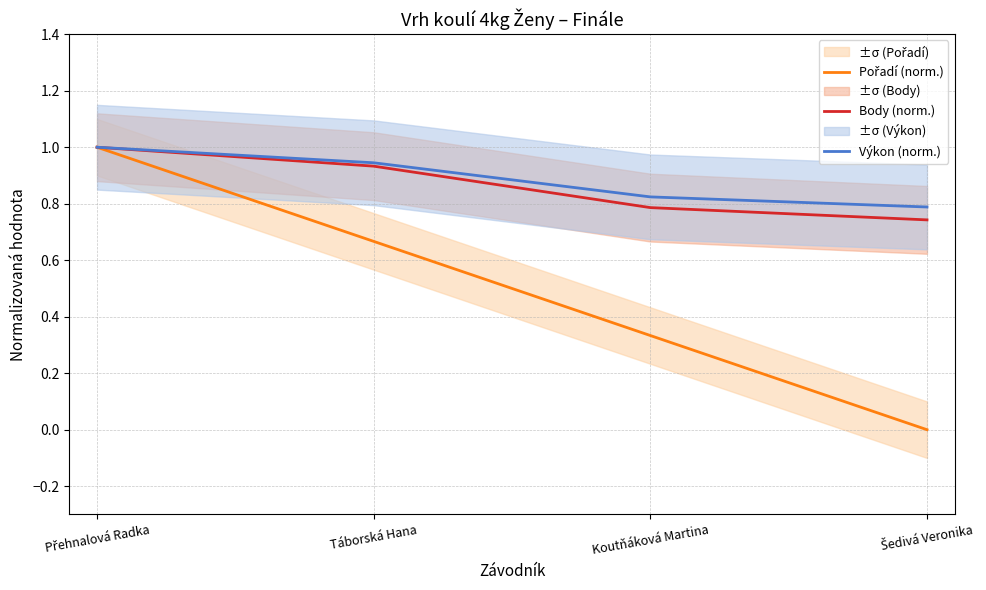

What is the difference between the highest and lowest values at Šedivá Veronika?

0.8